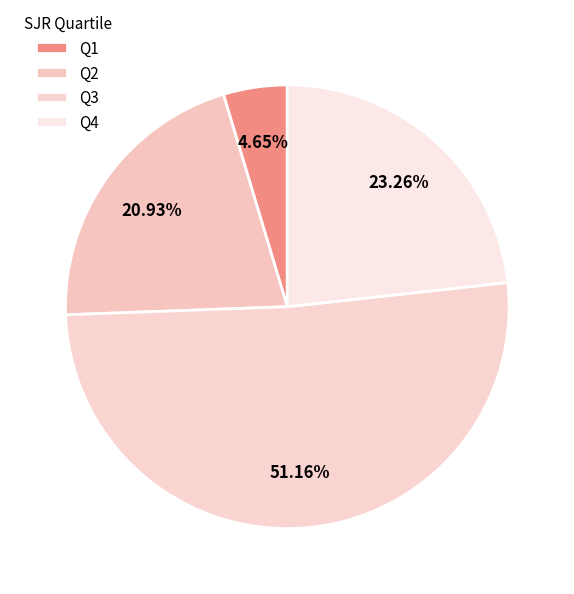

Count the number of slices in the pie.

4